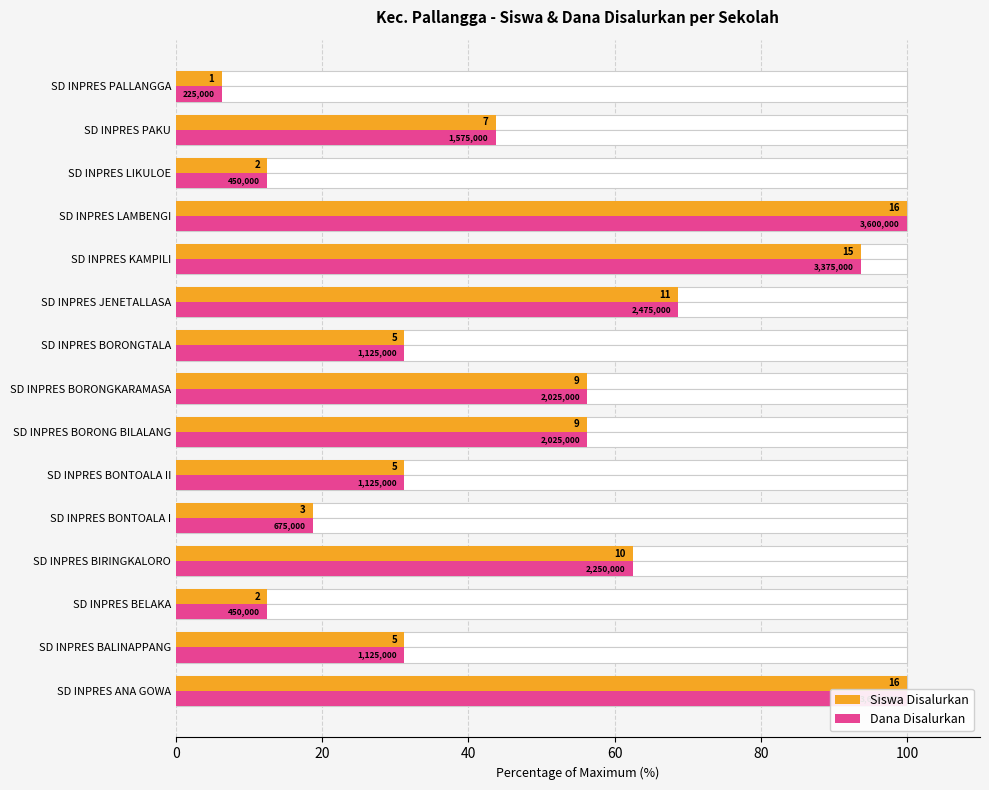

How many distinct data groups are displayed?

2